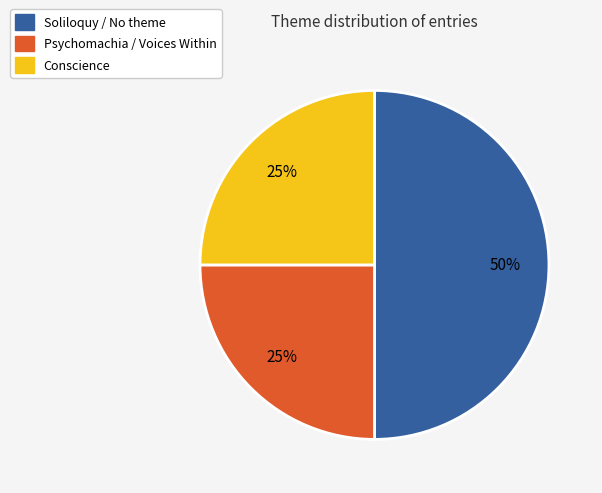

Which category has the biggest portion of the pie?

Soliloquy / No theme